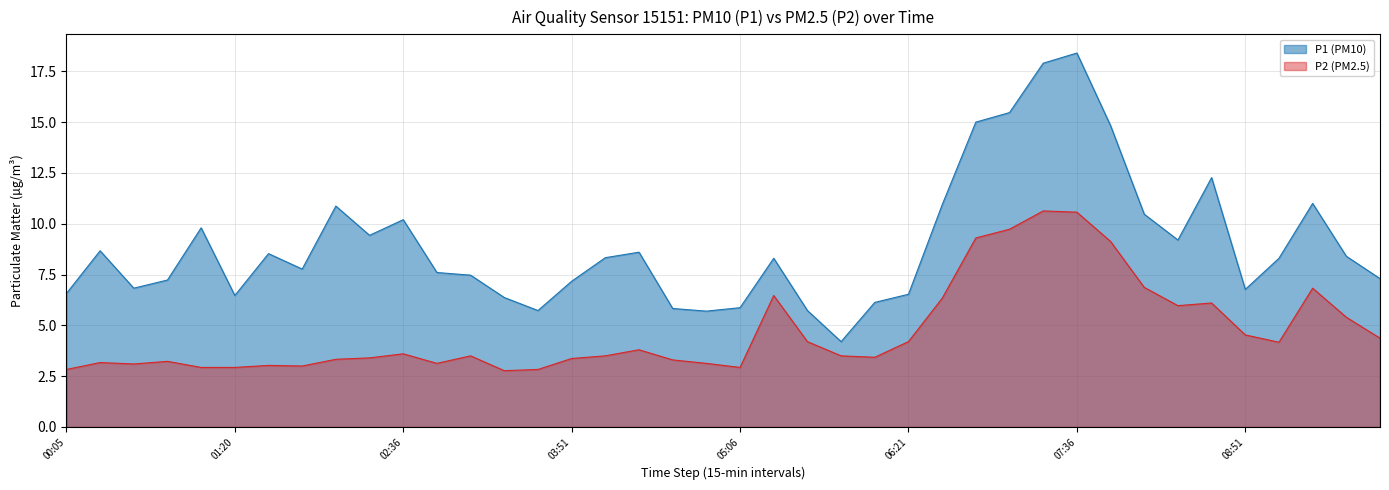

At 08:06, list the series in order from largest to smallest.

P1, P2